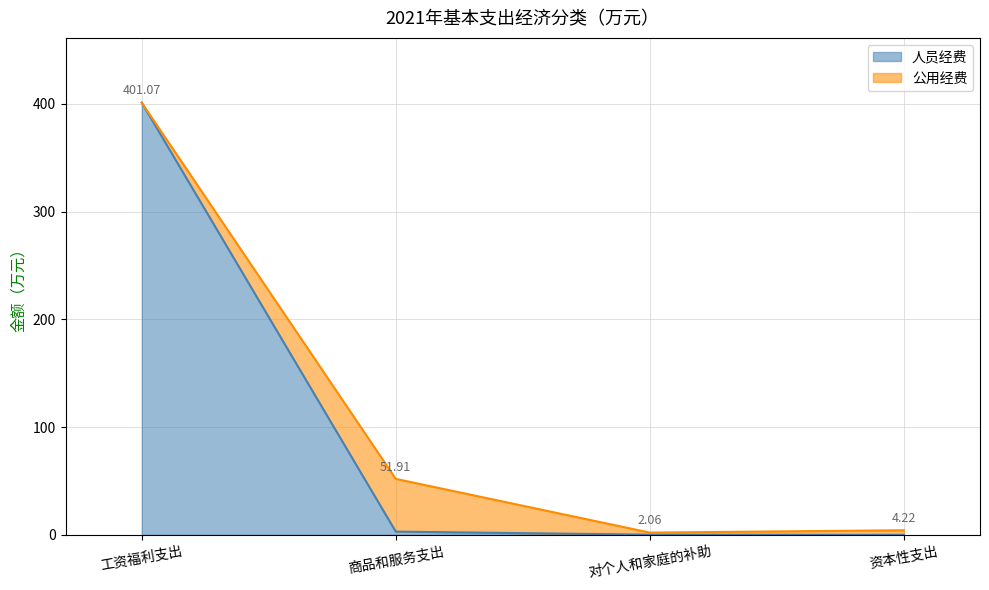

Reading left to right, what are all the values shown in this chart?

401.1	3.0	0.1	0.0